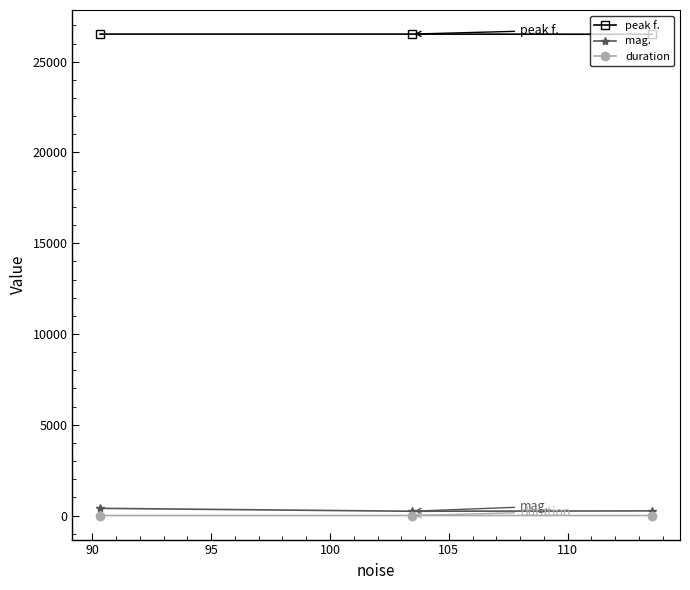

Which series has the largest total across all categories?

peak f.